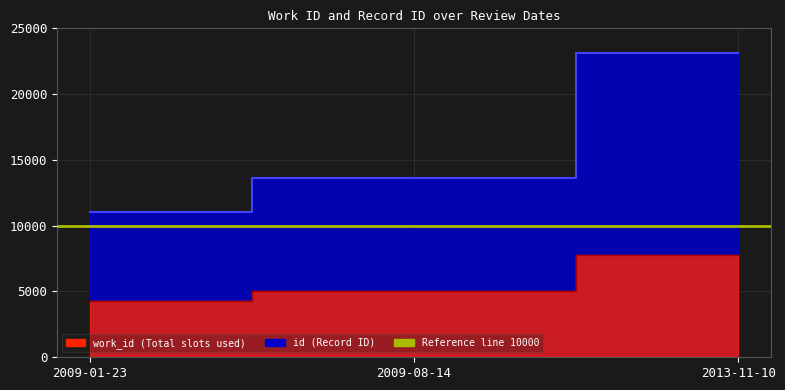

Which label corresponds to the largest value in the chart?

2013-11-10